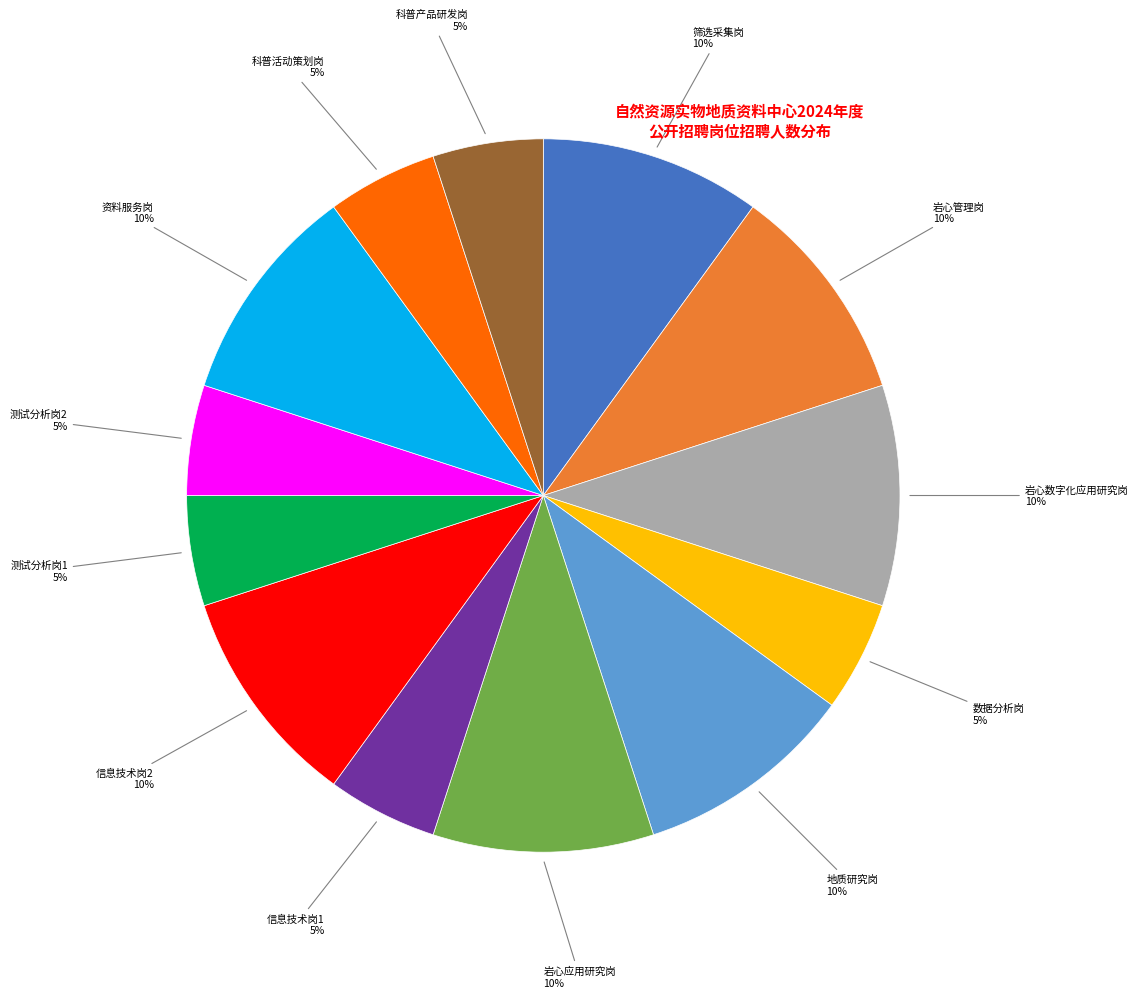

To the nearest percent, what is the difference between the largest and smallest slice percentages?

5%